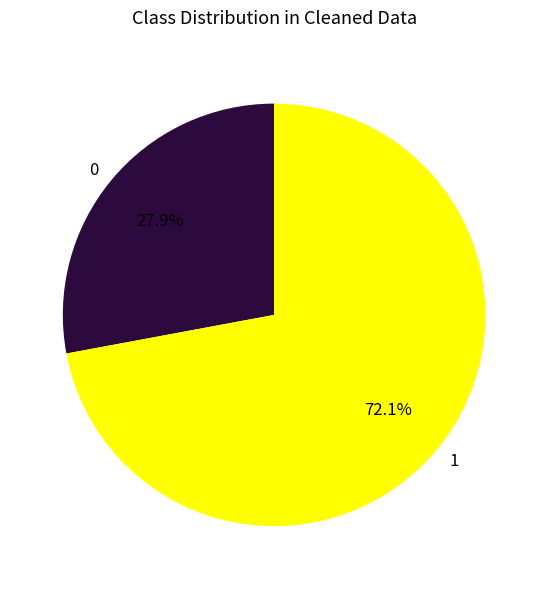

How many segments does this pie chart have?

2